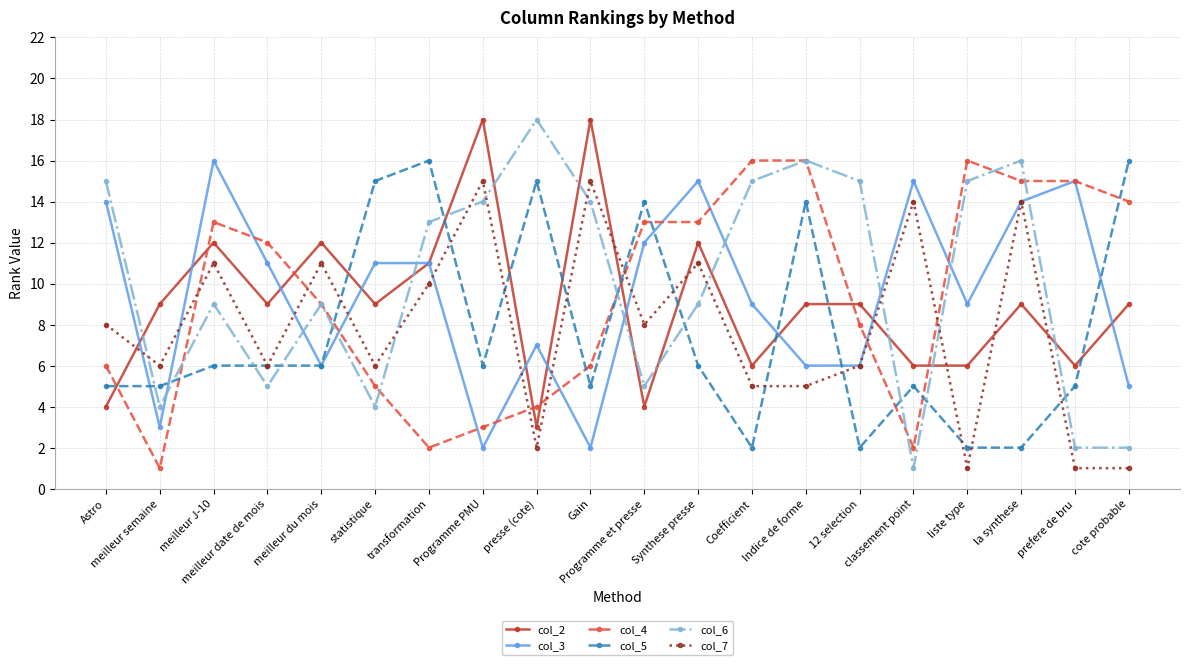

What is the difference between the col_6 values at Synthese presse and transformation?

4